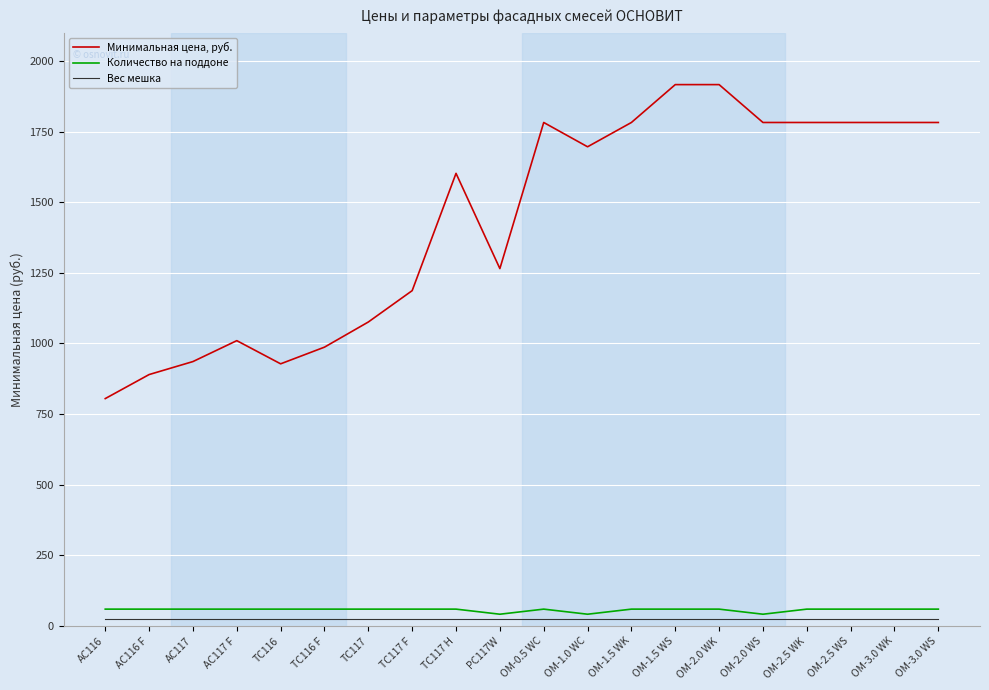

Is this an area chart (filled region under the line)?

No